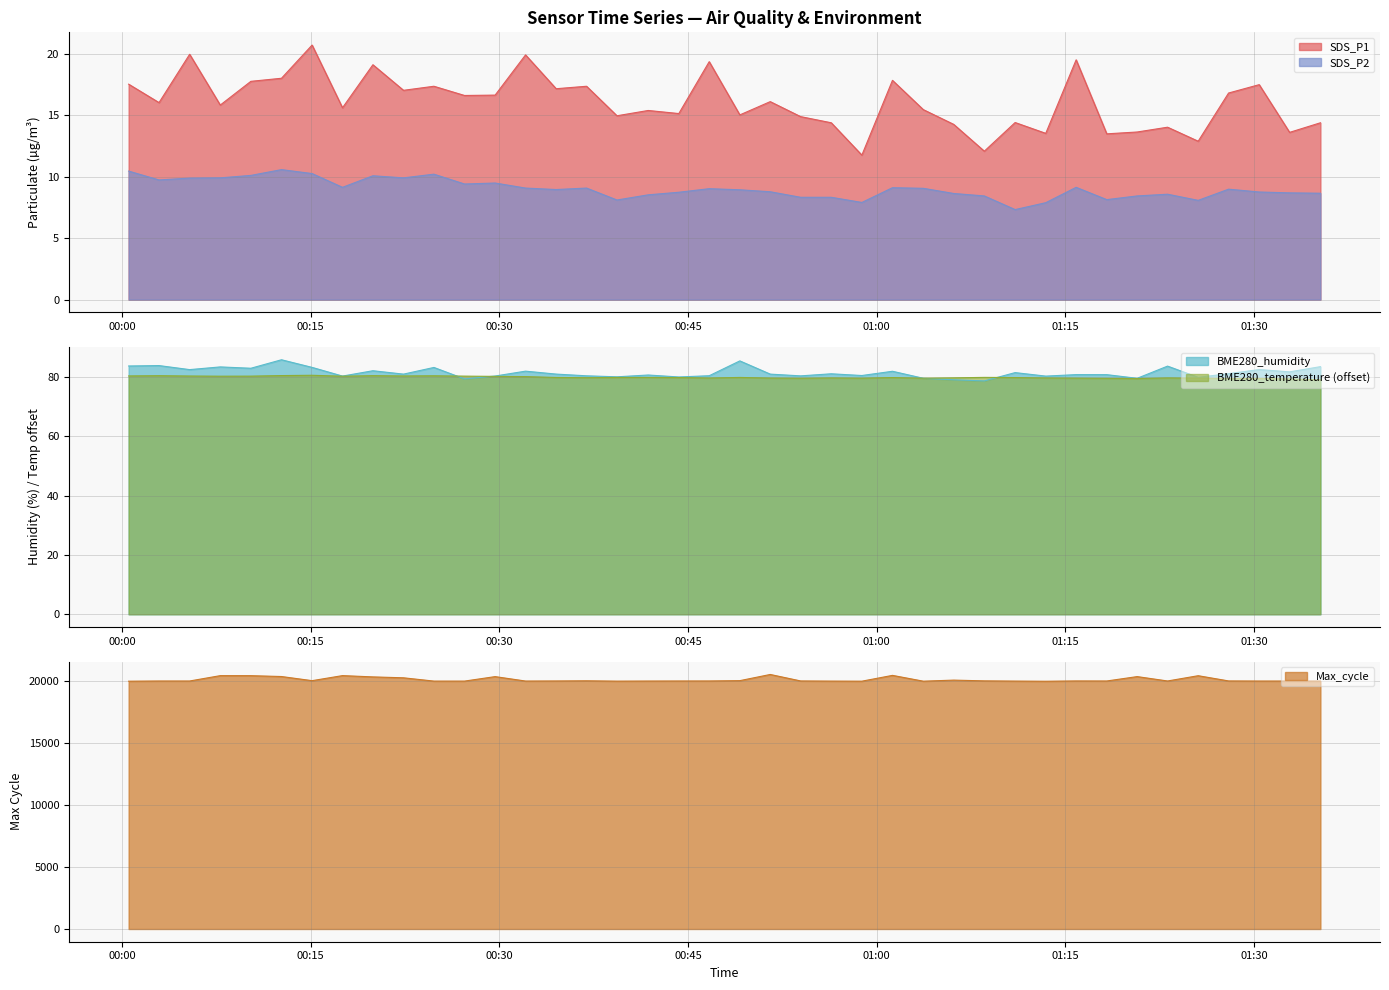

True or false: SDS_P2 and BME280_temperature intersect in this chart.

False